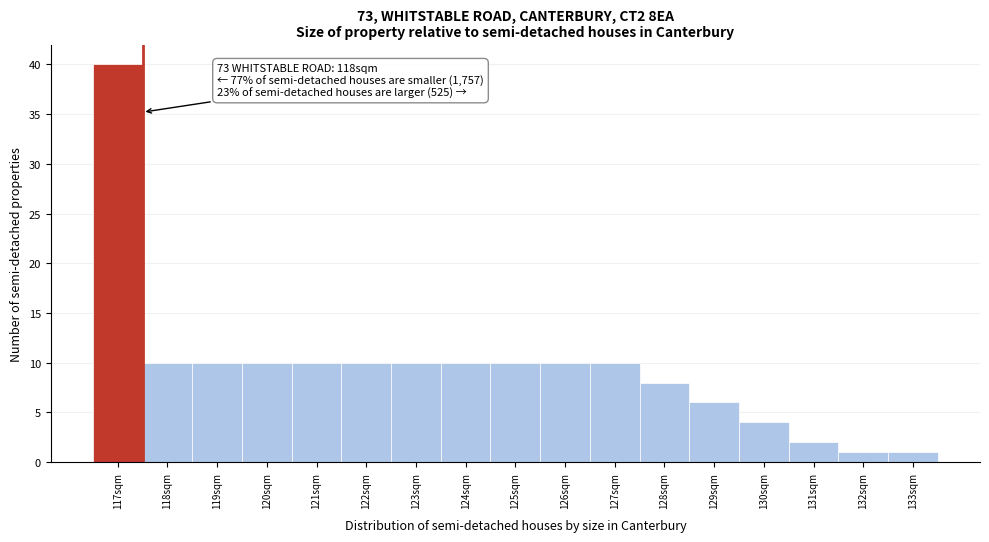

Reading left to right, extract all data points from this chart.

40	10	10	10	10	10	10	10	10	10	10	8	6	4	2	1	1